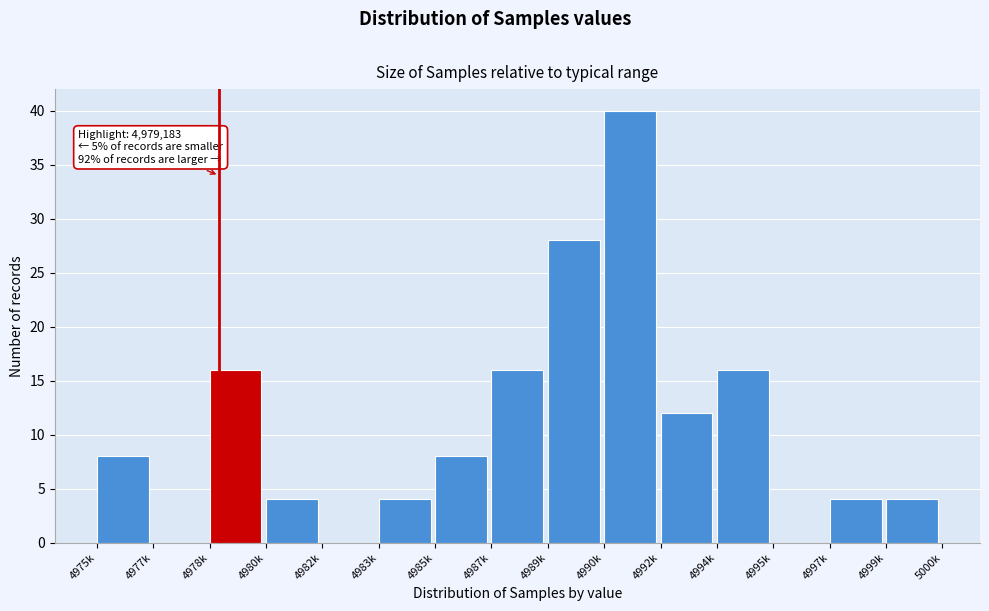

Reading right to left, transcribe all the data shown in this chart.

4999k=4	4997k=4	4995k=0	4994k=16	4992k=12	4990k=40	4989k=28	4987k=16	4985k=8	4983k=4	4982k=0	4980k=4	4978k=16	4977k=0	4975k=8